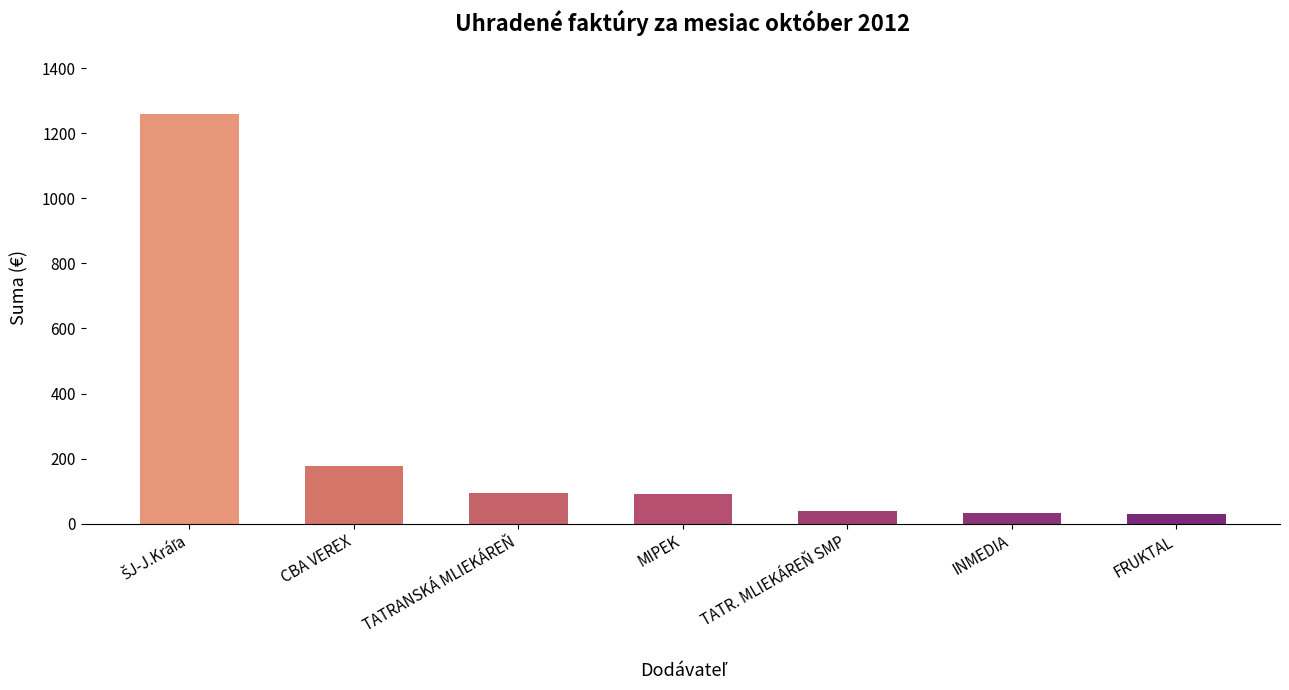

What is the difference between the values at MIPEK and TATRANSKÁ MLIEKÁREŇ?

1.4